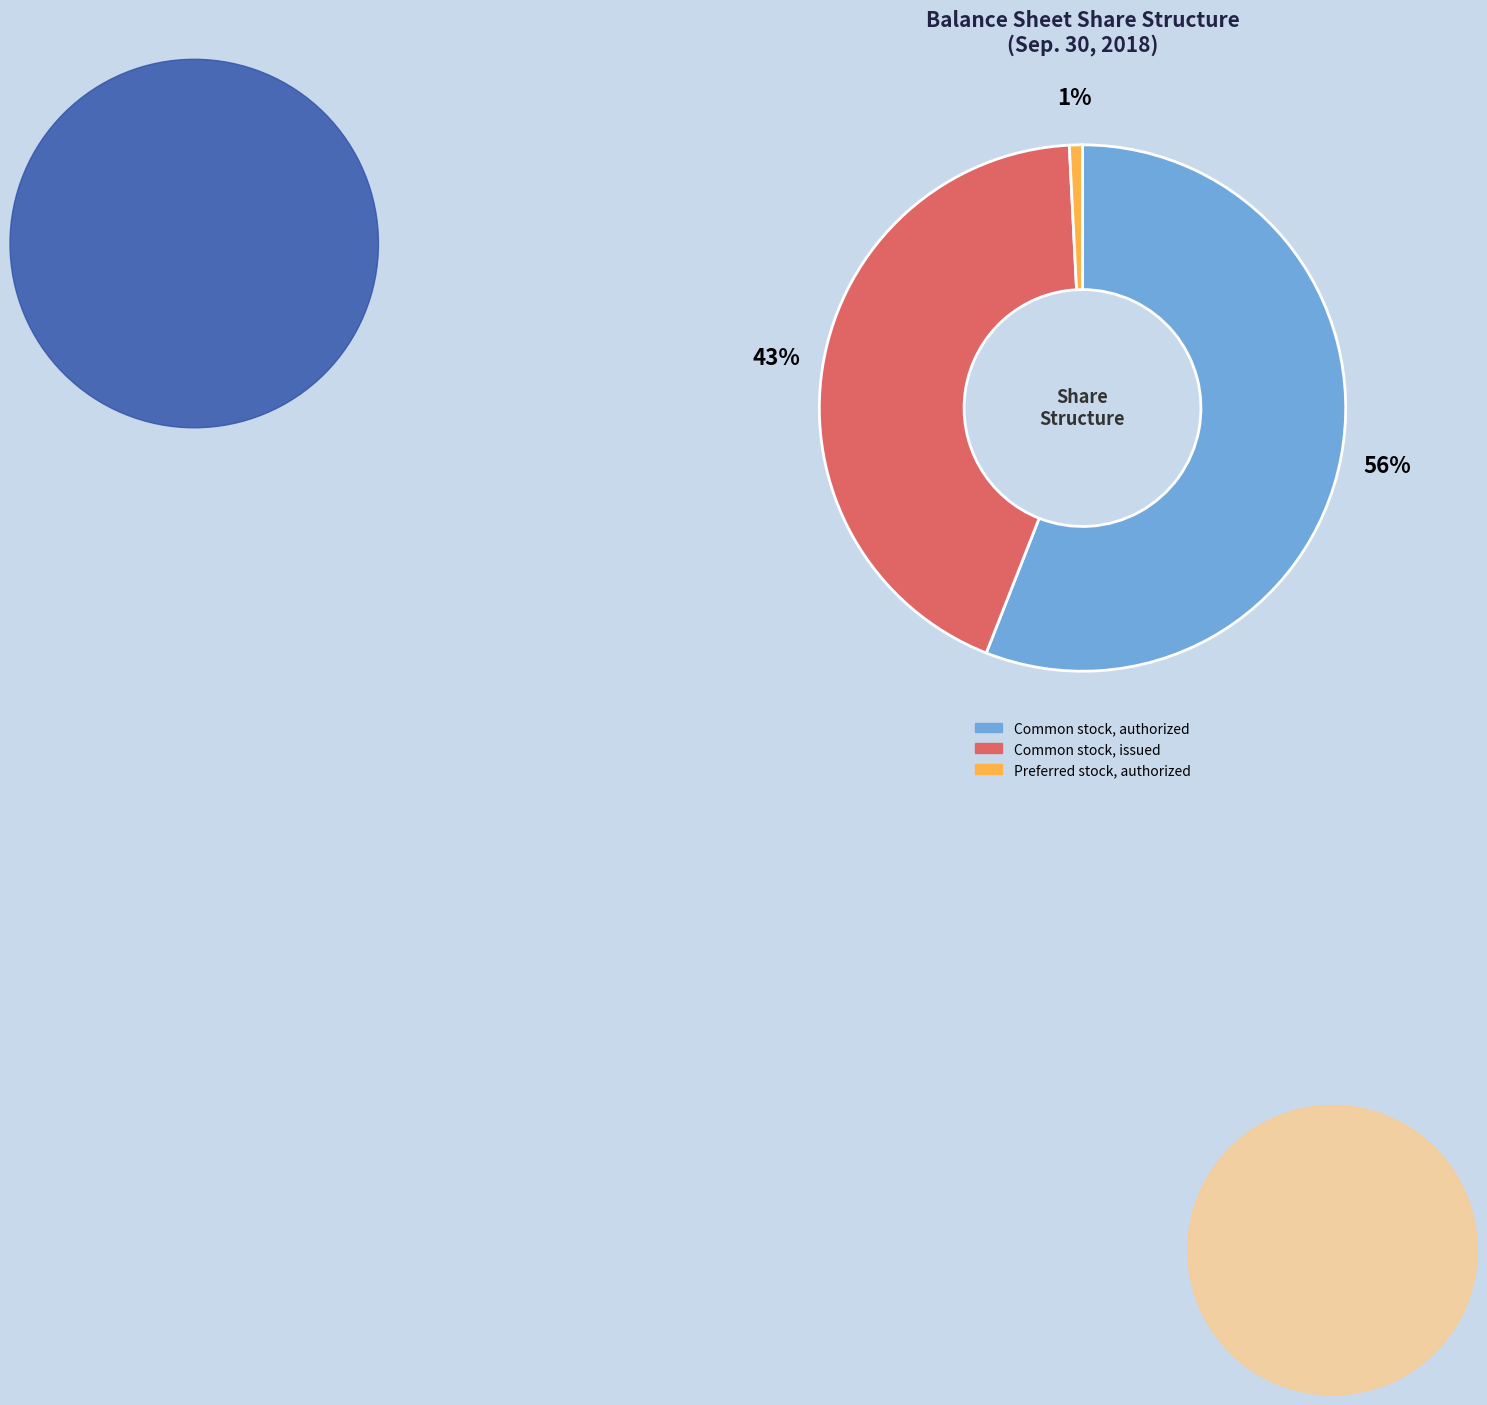

Do Preferred stock, authorized and Common stock, authorized together represent more than half of the pie?

Yes